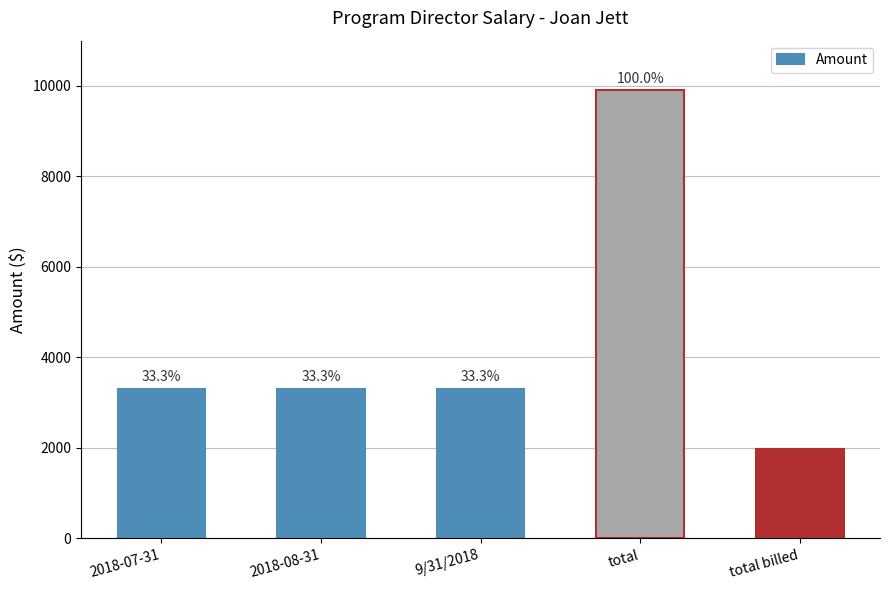

Reading left to right, extract all data points from this chart.

2018-07-31=3300	2018-08-31=3300	9/31/2018=3300	total=9900	total billed=1980